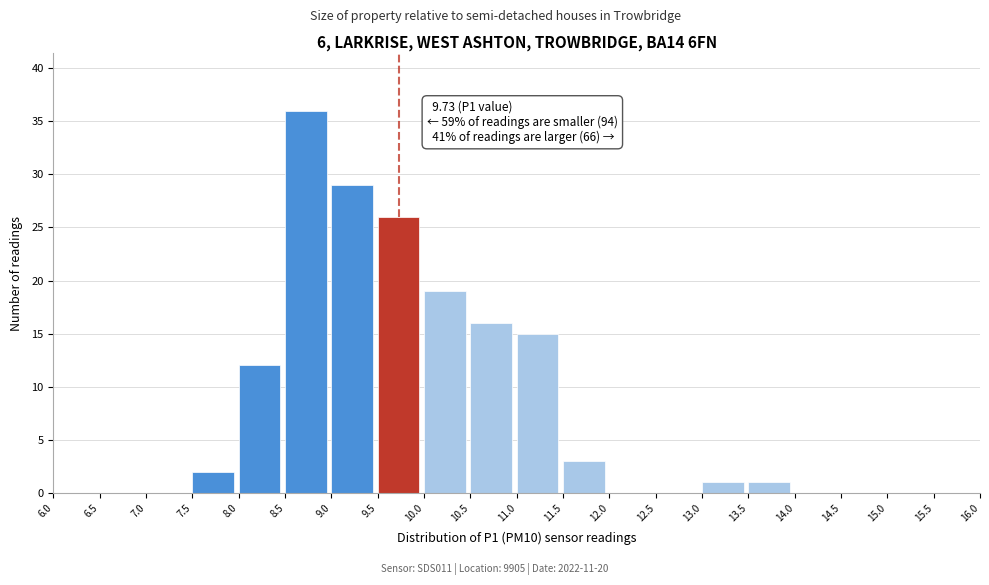

Over which range of the x-axis is the bar tallest?

8.5 to 9.0